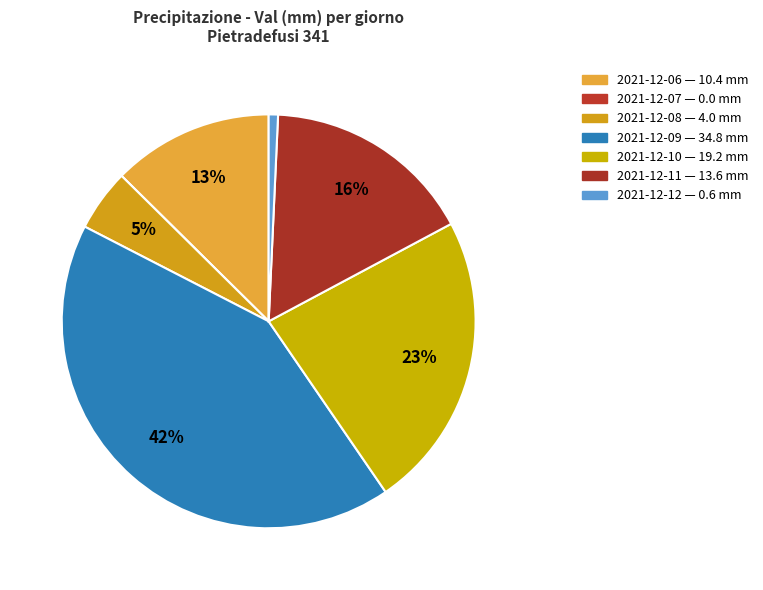

Count the number of slices in the pie.

7